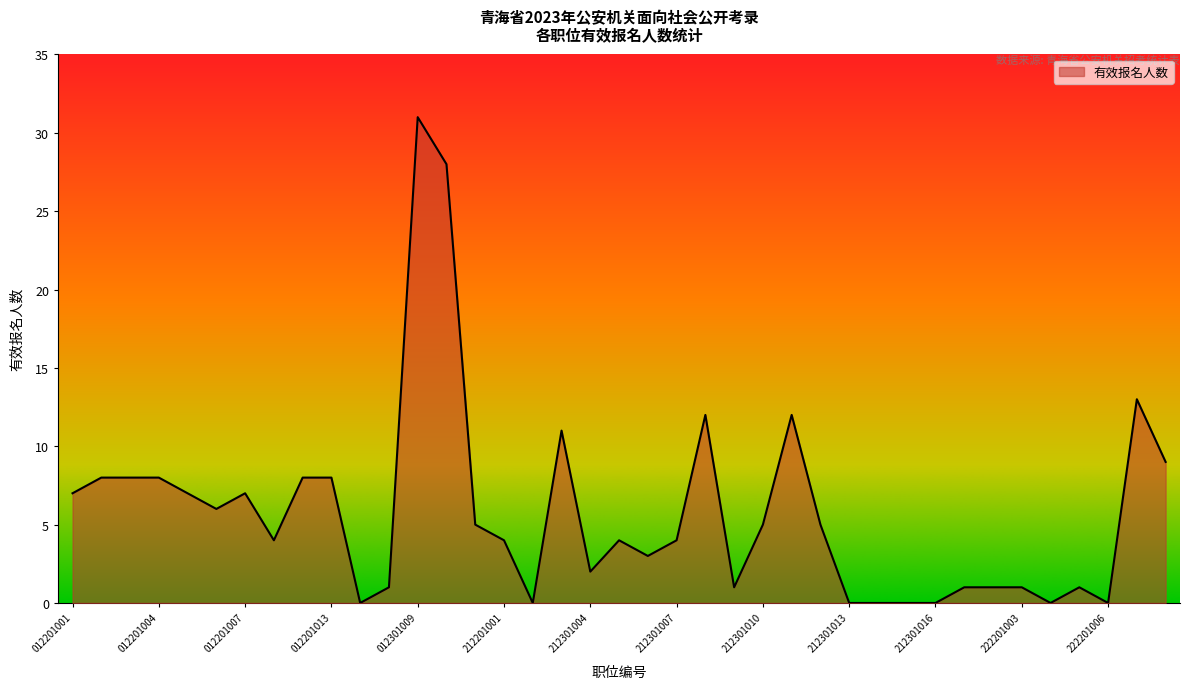

What is the greatest value displayed?

31